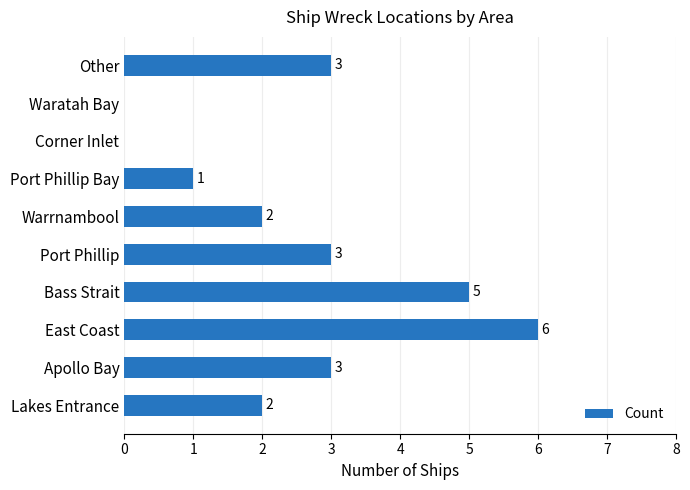

What is the approximate value at Port Phillip?

3